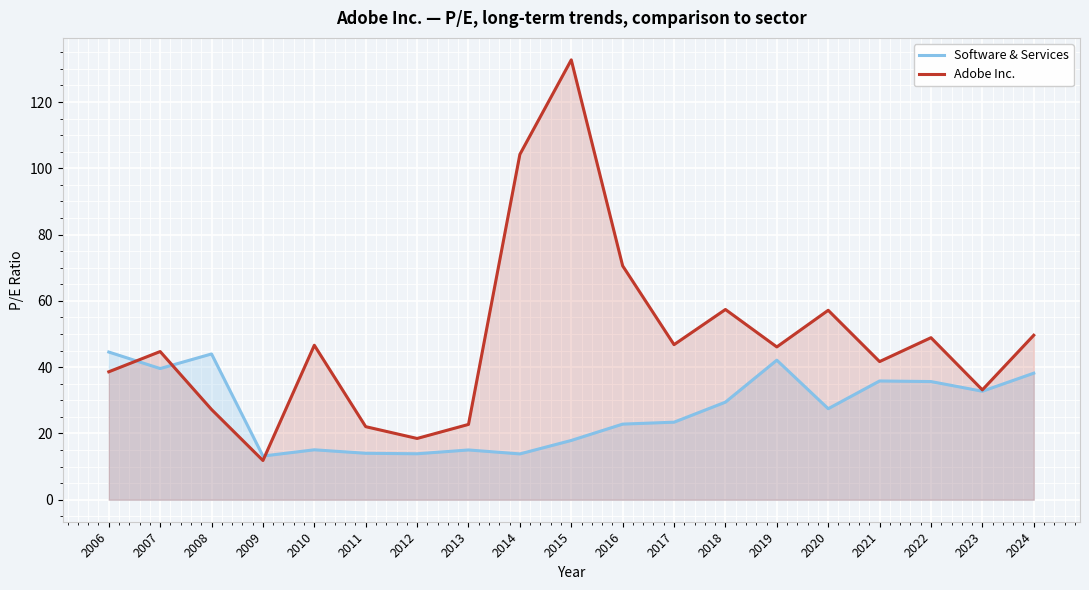

Rank the categories by Adobe Inc. value from highest to lowest.

2015, 2014, 2016, 2018, 2020, 2024, 2022, 2017, 2010, 2019, 2007, 2021, 2006, 2023, 2008, 2013, 2011, 2012, 2009